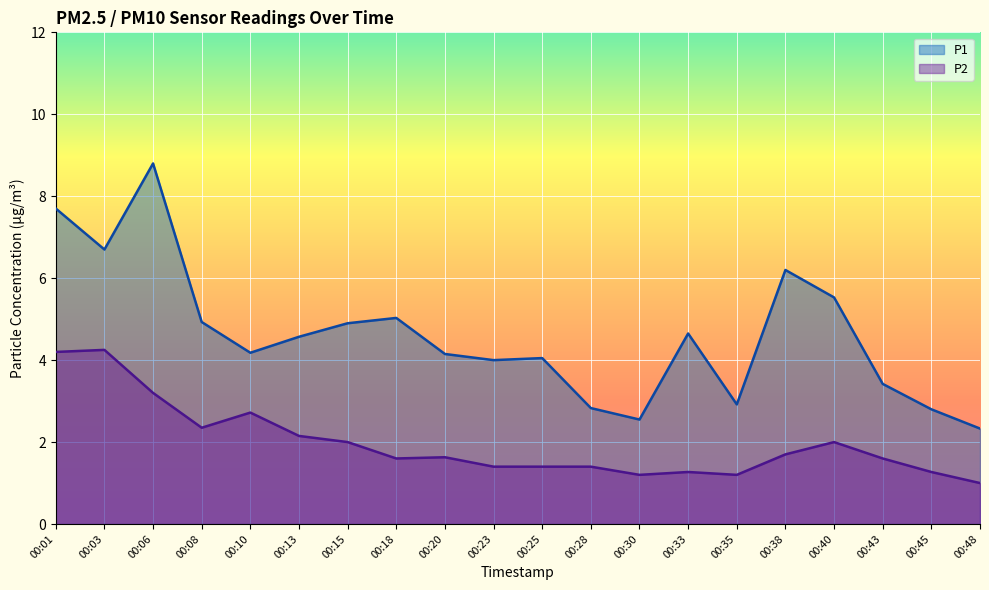

List the labels in order of P1 value, largest first.

00:06, 00:01, 00:03, 00:38, 00:40, 00:18, 00:08, 00:15, 00:33, 00:13, 00:10, 00:20, 00:25, 00:23, 00:43, 00:35, 00:28, 00:45, 00:30, 00:48